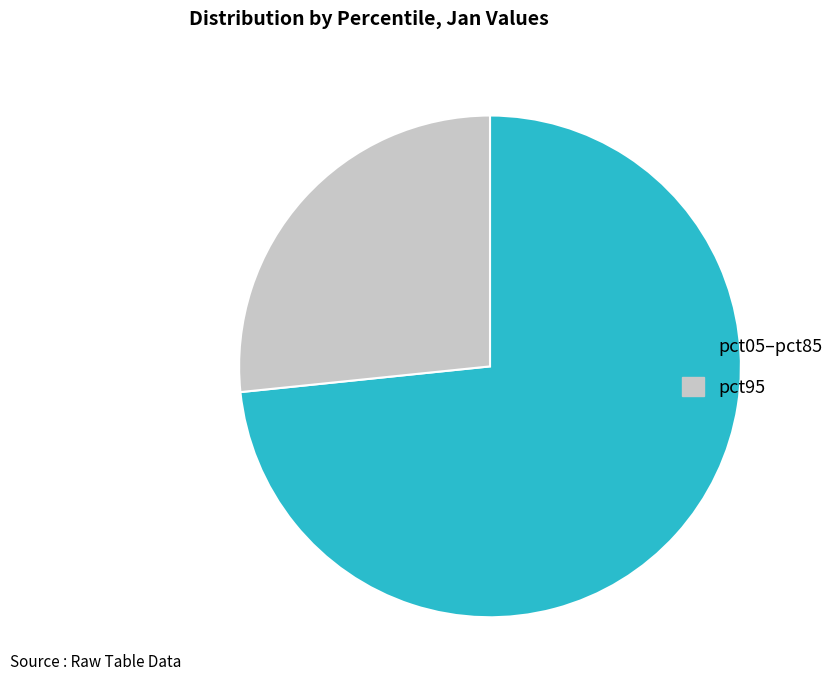

The pct05–pct85 slice represents 73% of the pie. True or false?

True